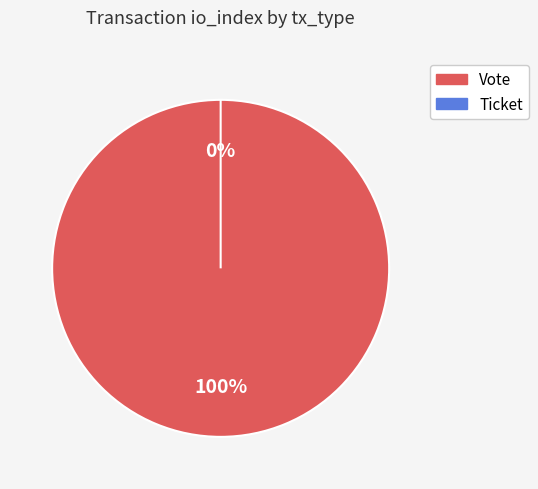

Count the number of slices in the pie.

2